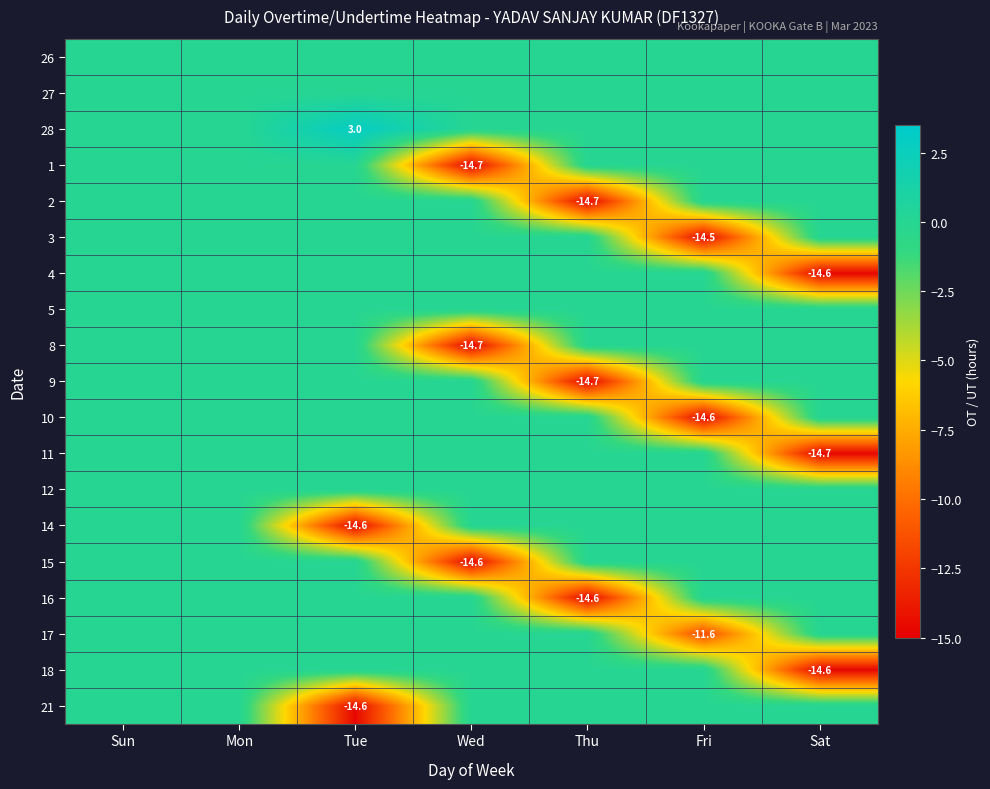

At which label is 21 closest to -7?

Sun